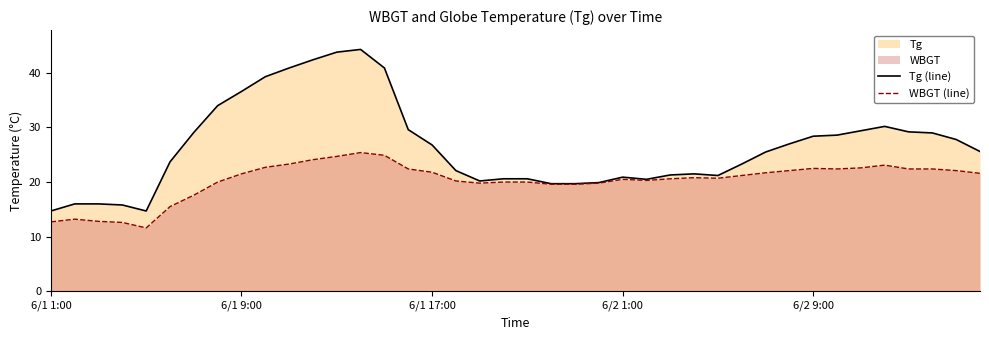

Rank the series by their maximum value, from lowest to highest.

WBGT (line), Tg (line)